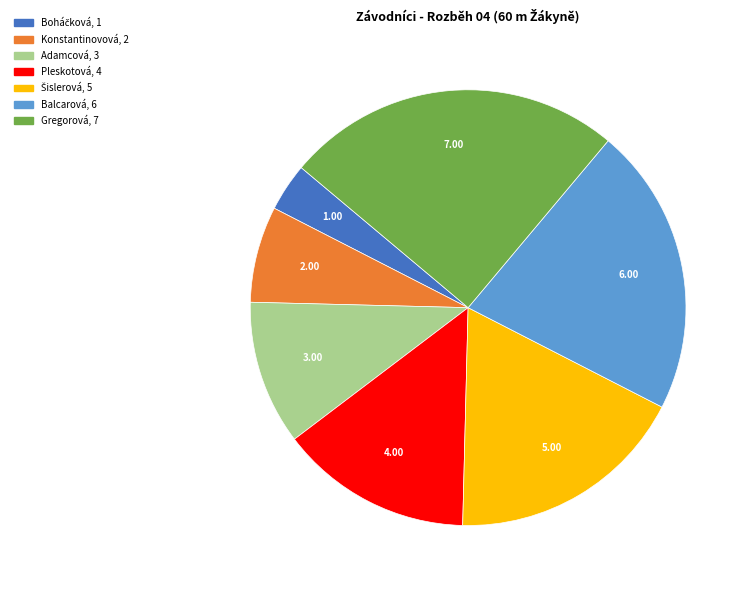

Is there any slice that represents more than half of the pie?

No